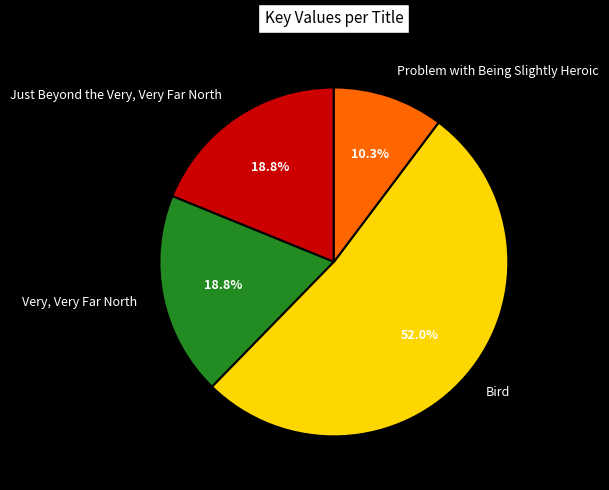

The Problem with Being Slightly Heroic slice represents 10% of the pie. True or false?

True